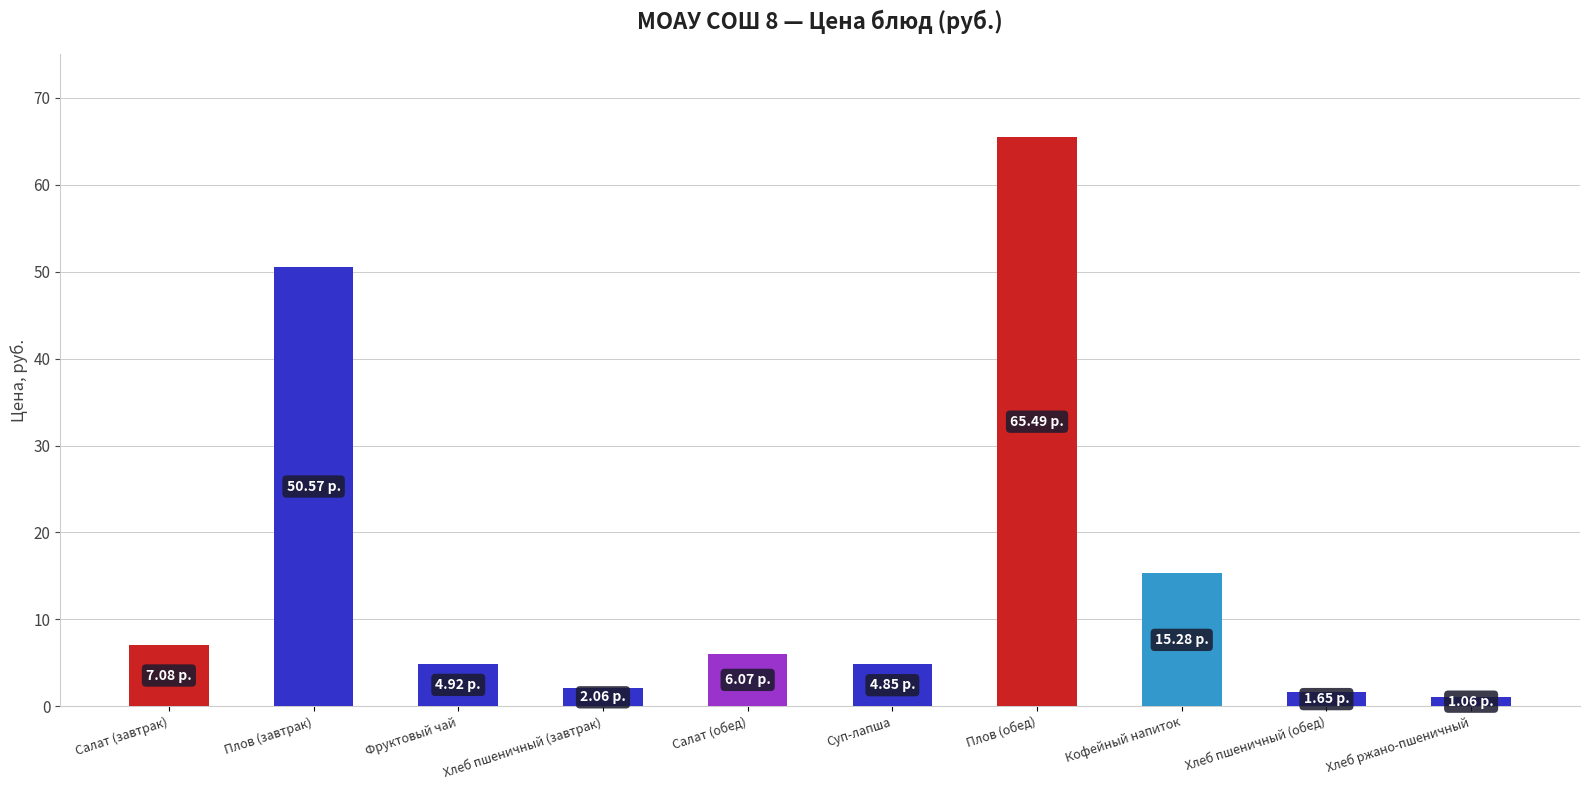

What is the difference between the second highest and minimum values?

49.5